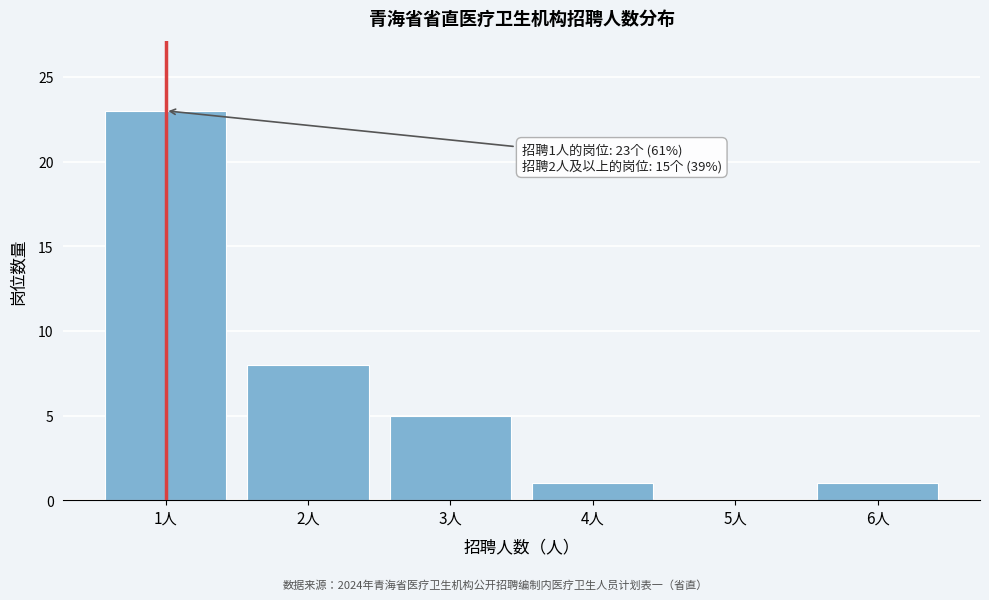

Reading left to right, transcribe all the data shown in this chart.

1人=23	2人=8	3人=5	4人=1	5人=0	6人=1